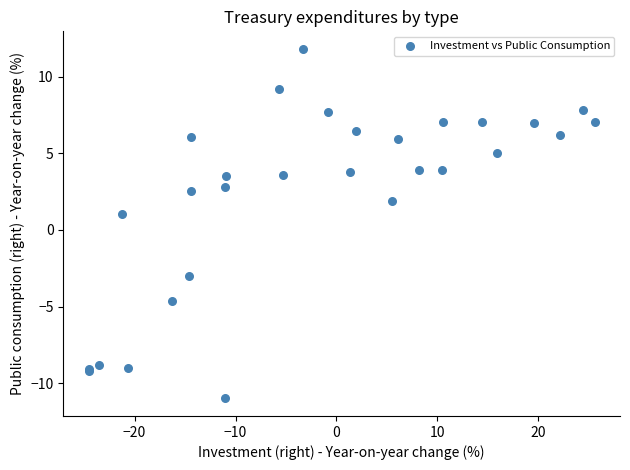

What Y value in the scatter plot is closest to 0?

1.1